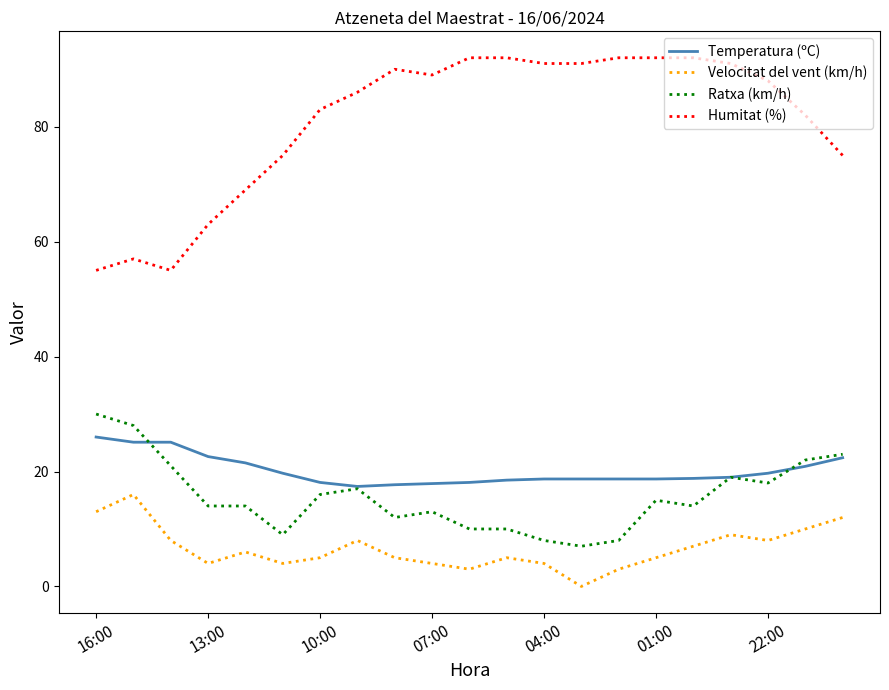

What is the maximum value shown in the chart?

92.0